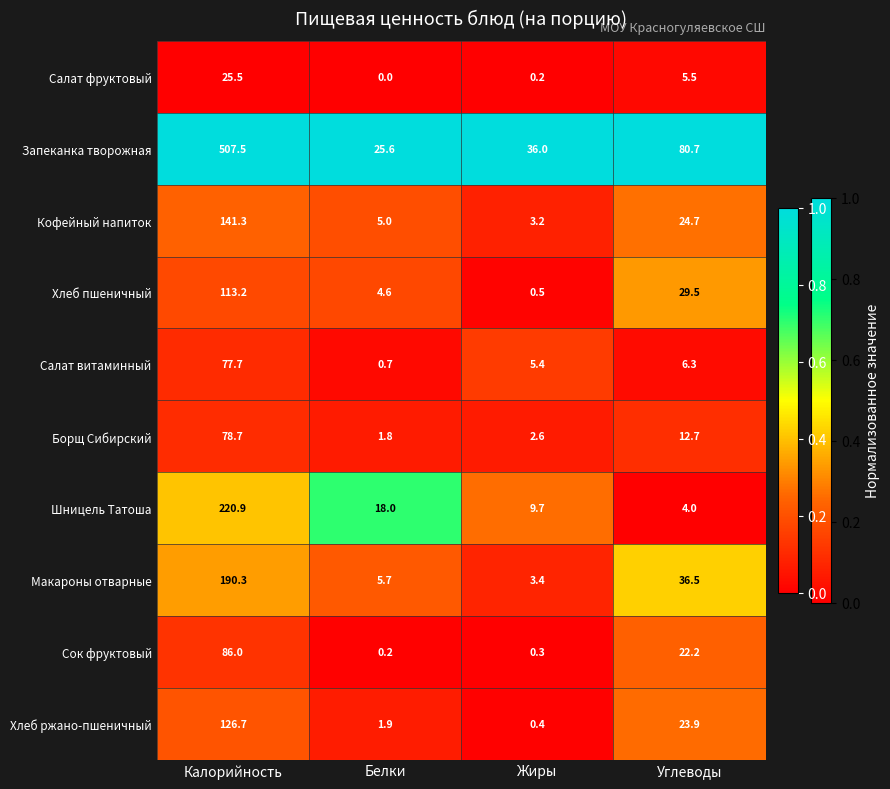

Which series changed the most between Белки and Жиры?

Запеканка творожная